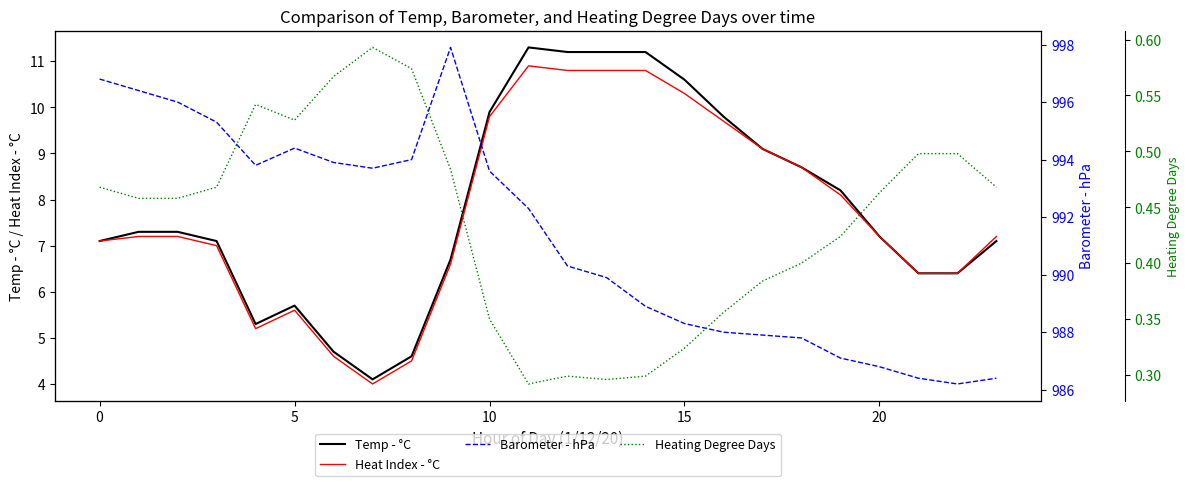

What is the lowest value of the Heat Index - °C series?

4.0